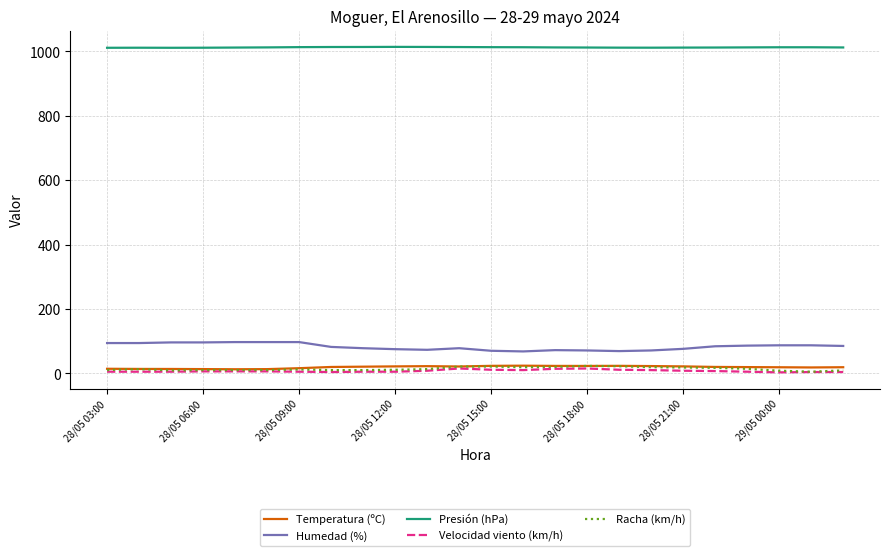

True or false: Humedad (%) and Temperatura (ºC) intersect in this chart.

False